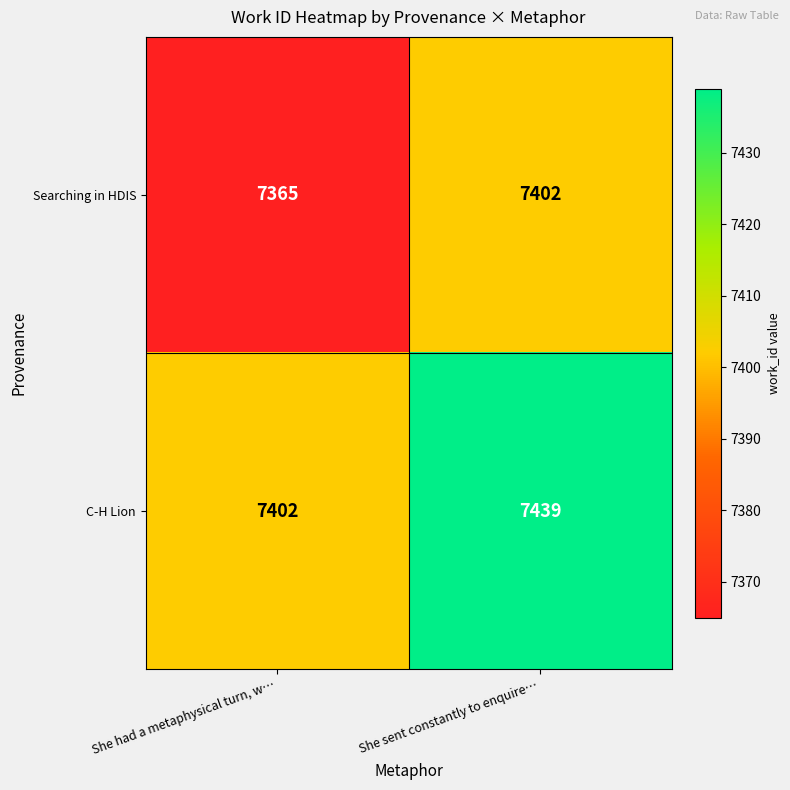

Is it true that C-H Lion equals 4195 at She had a metaphysical turn, w…?

False